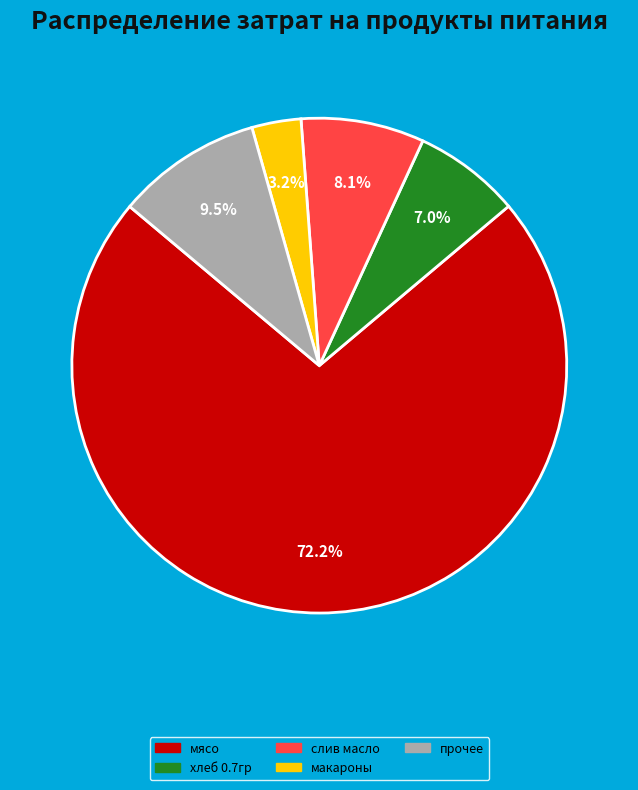

Is there a majority slice in this chart?

Yes